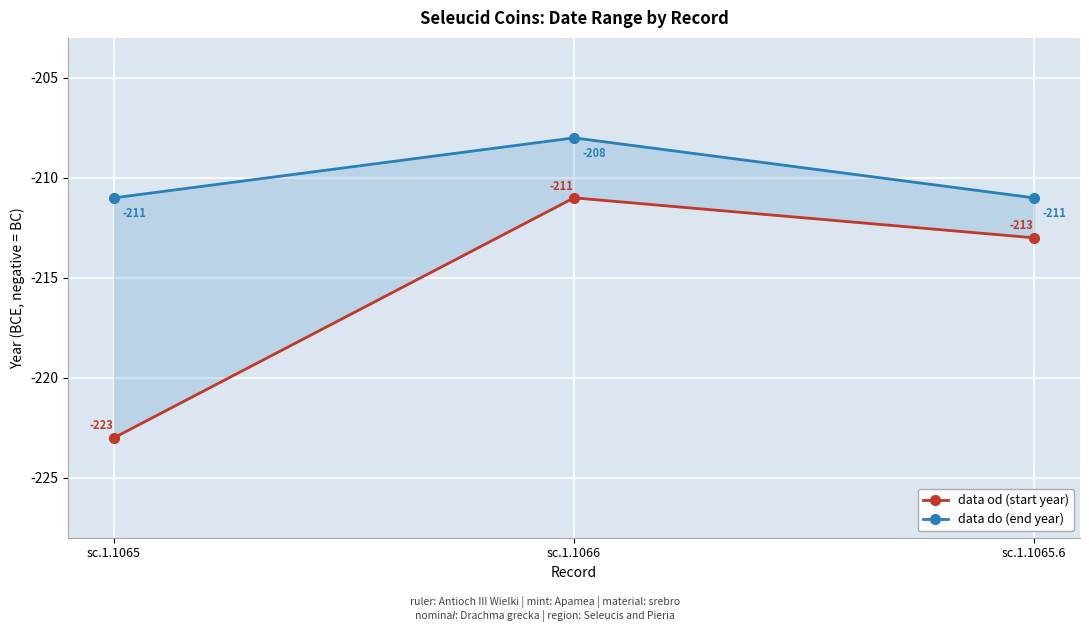

Between sc.1.1066 and sc.1.1065.6, which series saw the biggest shift?

data do (end year)